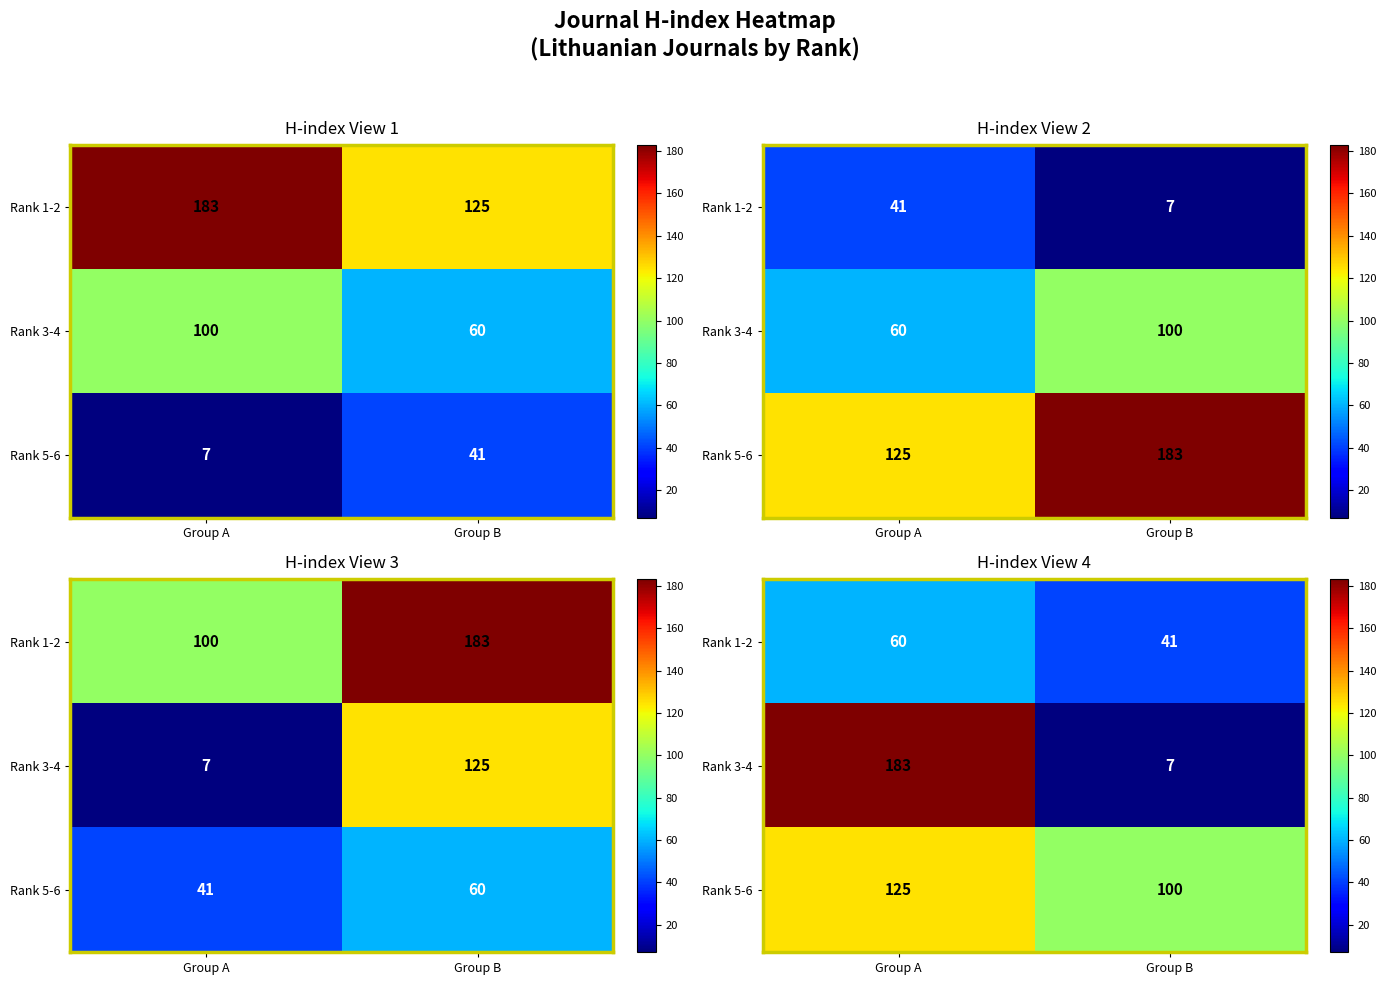

At which category is the sum across all series the highest?

Group A